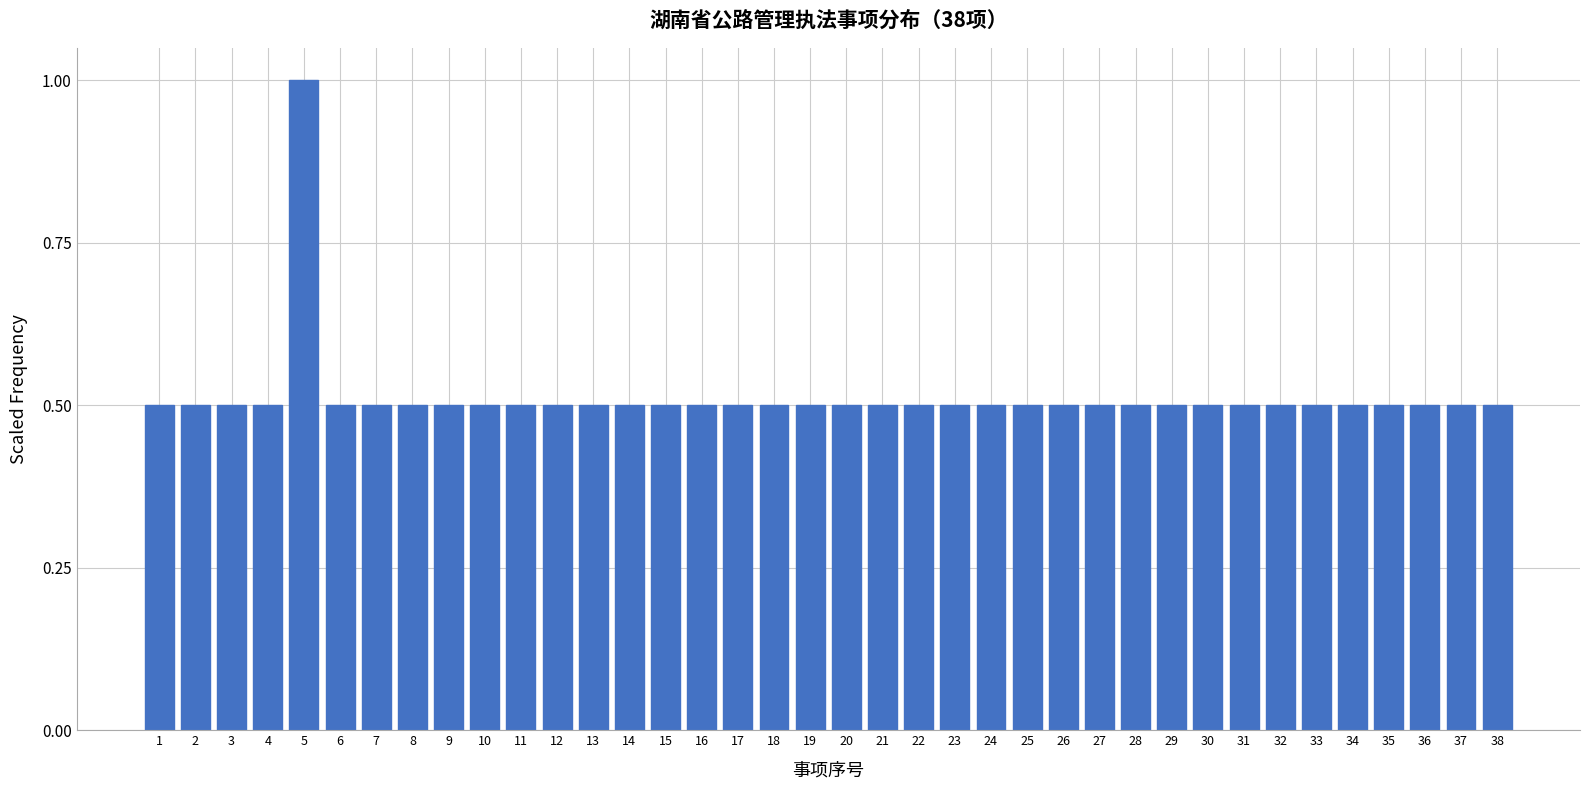

Is it true that the value at 15 is 0.5?

True